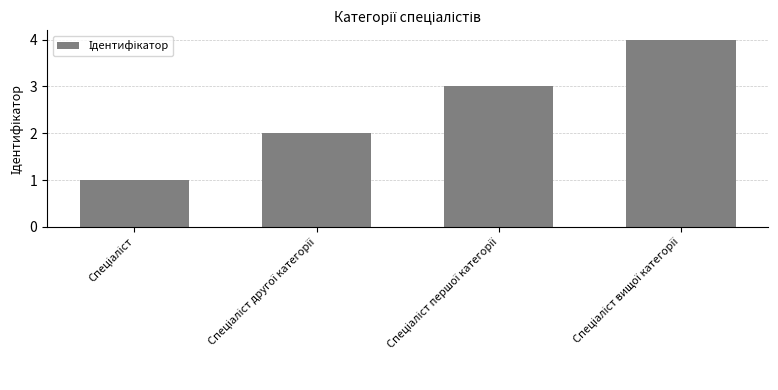

What is the difference between the maximum and minimum values?

3